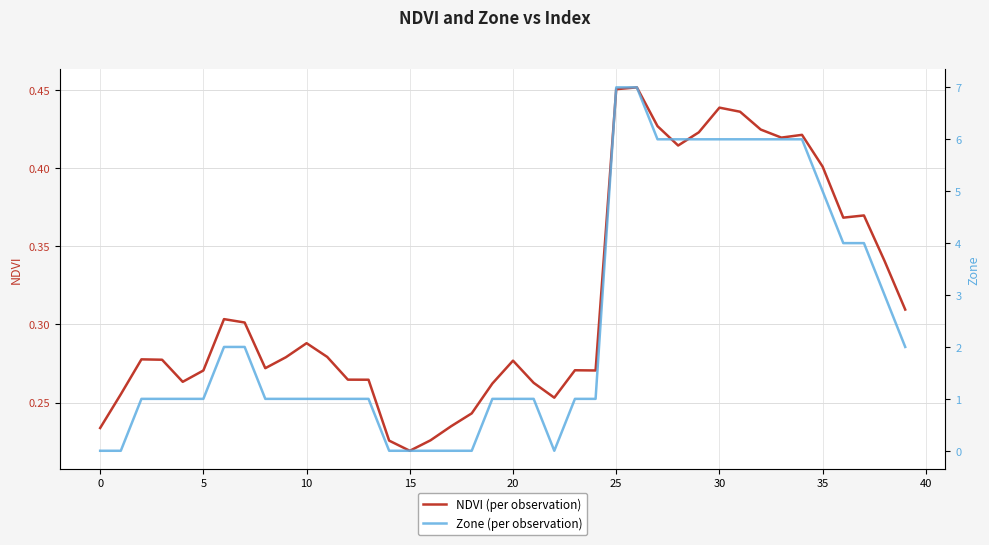

After their last crossing, which series has the higher values: Zone (per observation) or NDVI (per observation)?

Zone (per observation)